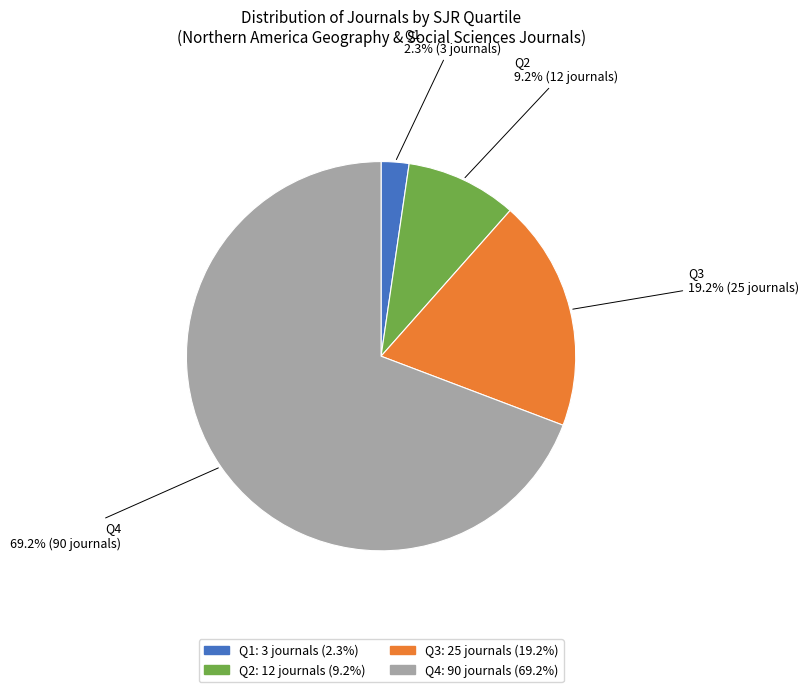

What percentage is the Q1 slice, to the nearest percent?

2%